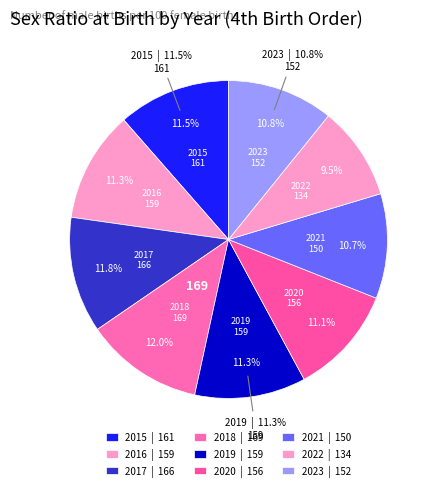

What percentage do 2020 and 2022 together represent?

20.6%